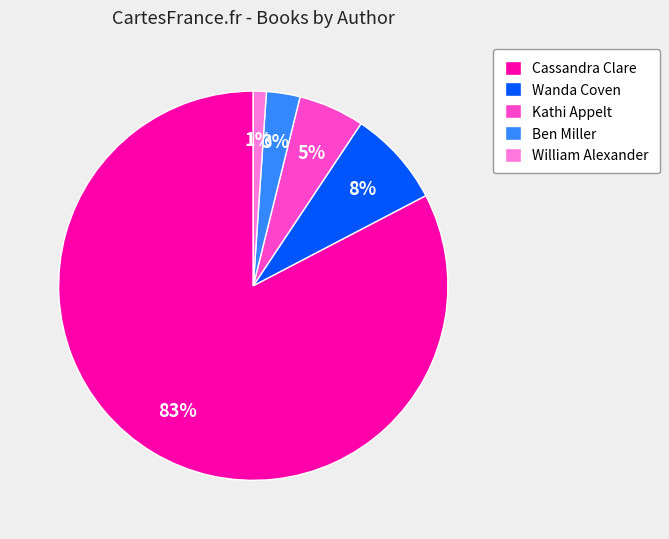

How many segments does this pie chart have?

5